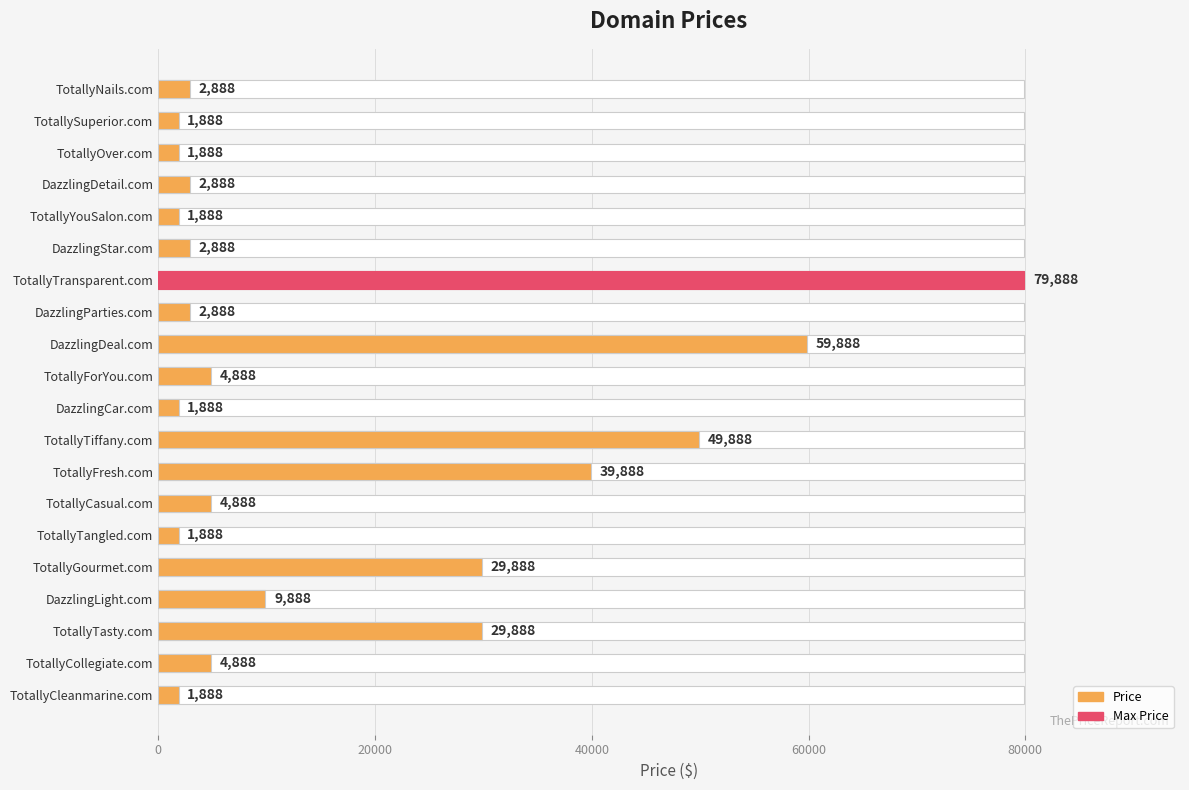

Is it true that the value at TotallyYouSalon.com is 687?

False